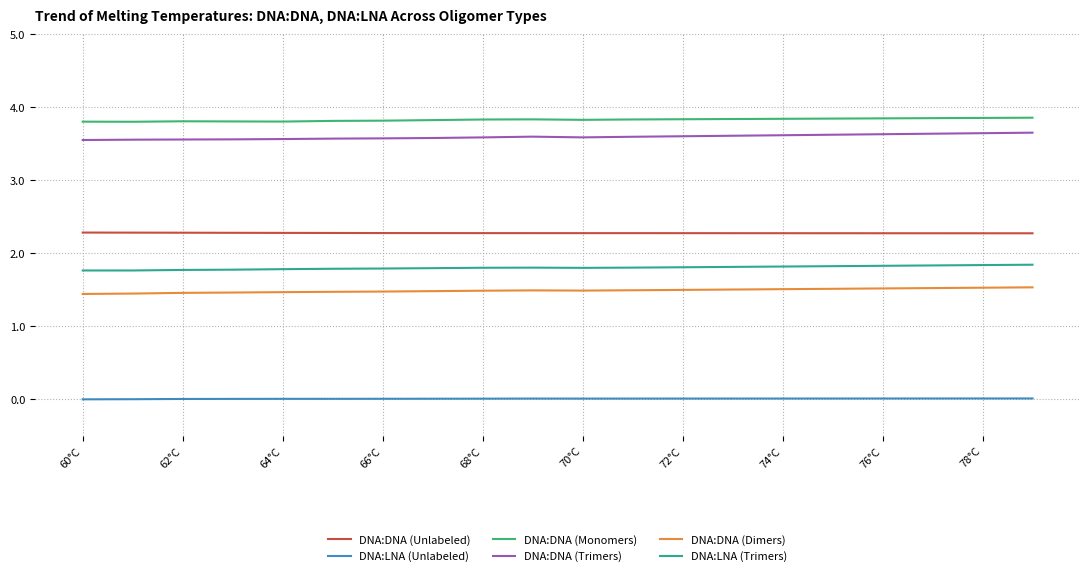

Which series has the largest range (max minus min)?

DNA:DNA (Trimers)